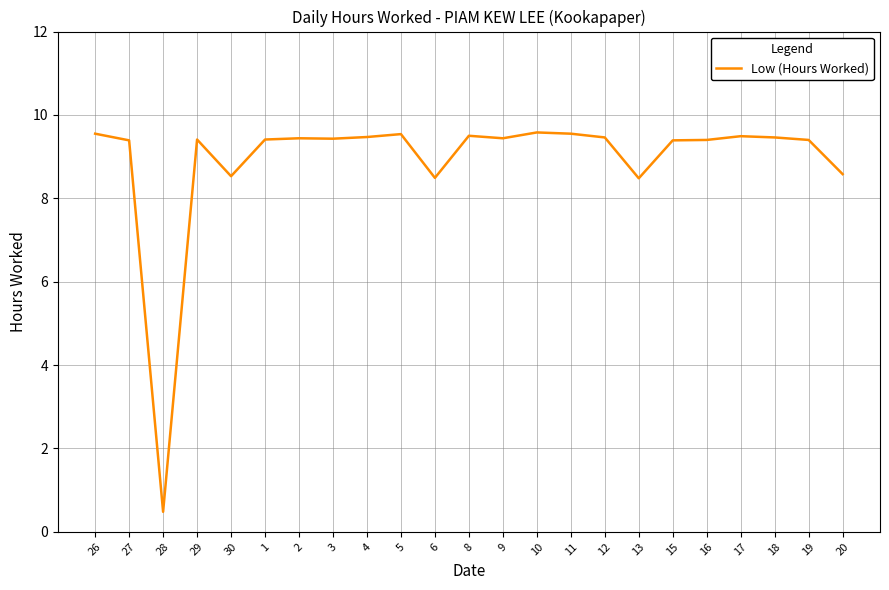

Where does the data first go above 9?

26